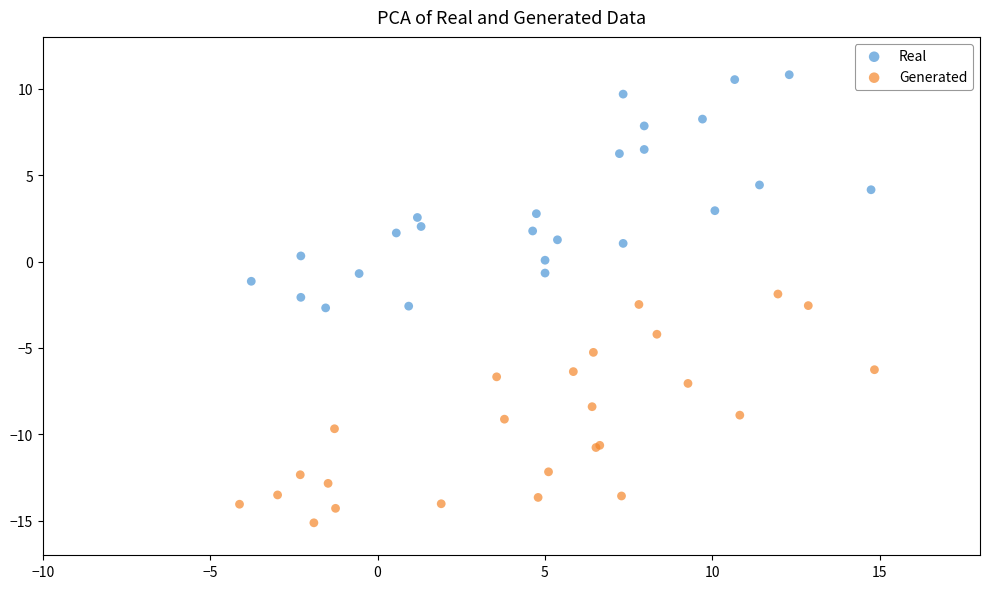

Which series contains the highest Y value?

Real